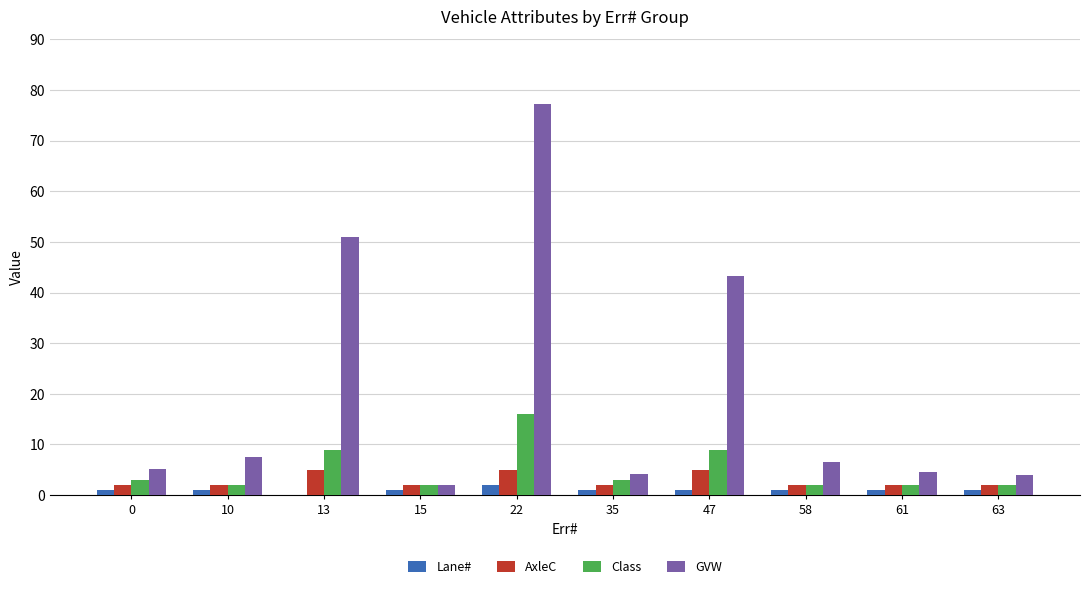

How many distinct data groups are displayed?

4